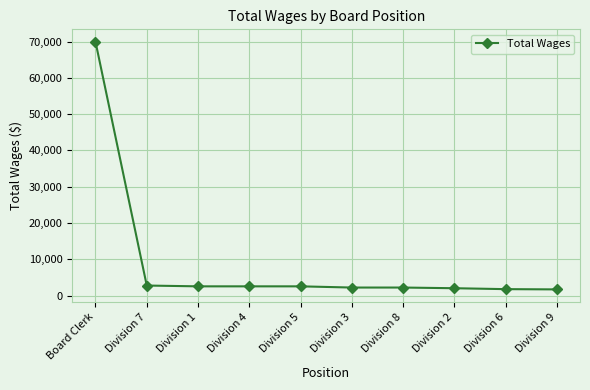

The value at Board Clerk is 69964. True or false?

True